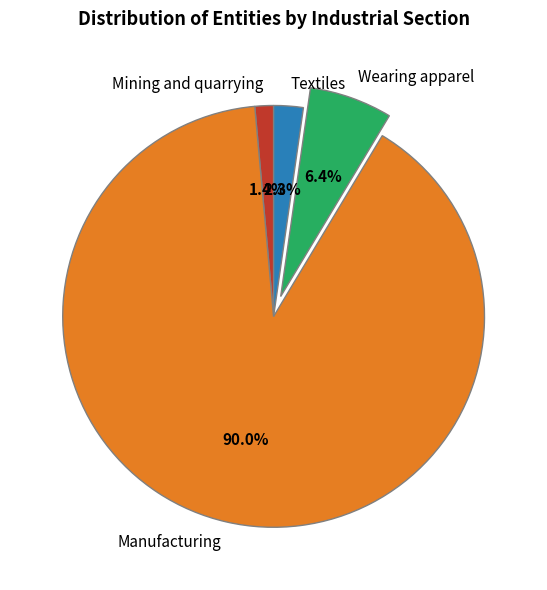

What percentage is the Mining and quarrying slice, to the nearest percent?

1%